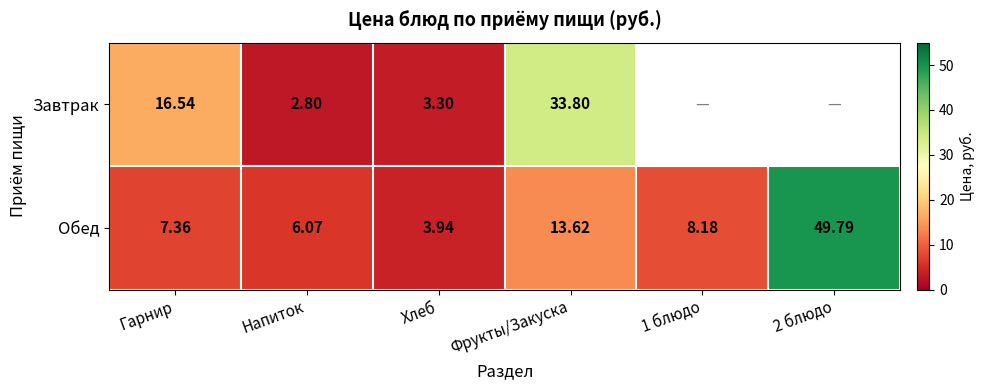

Where does the Обед series first go above 8?

Фрукты/Закуска